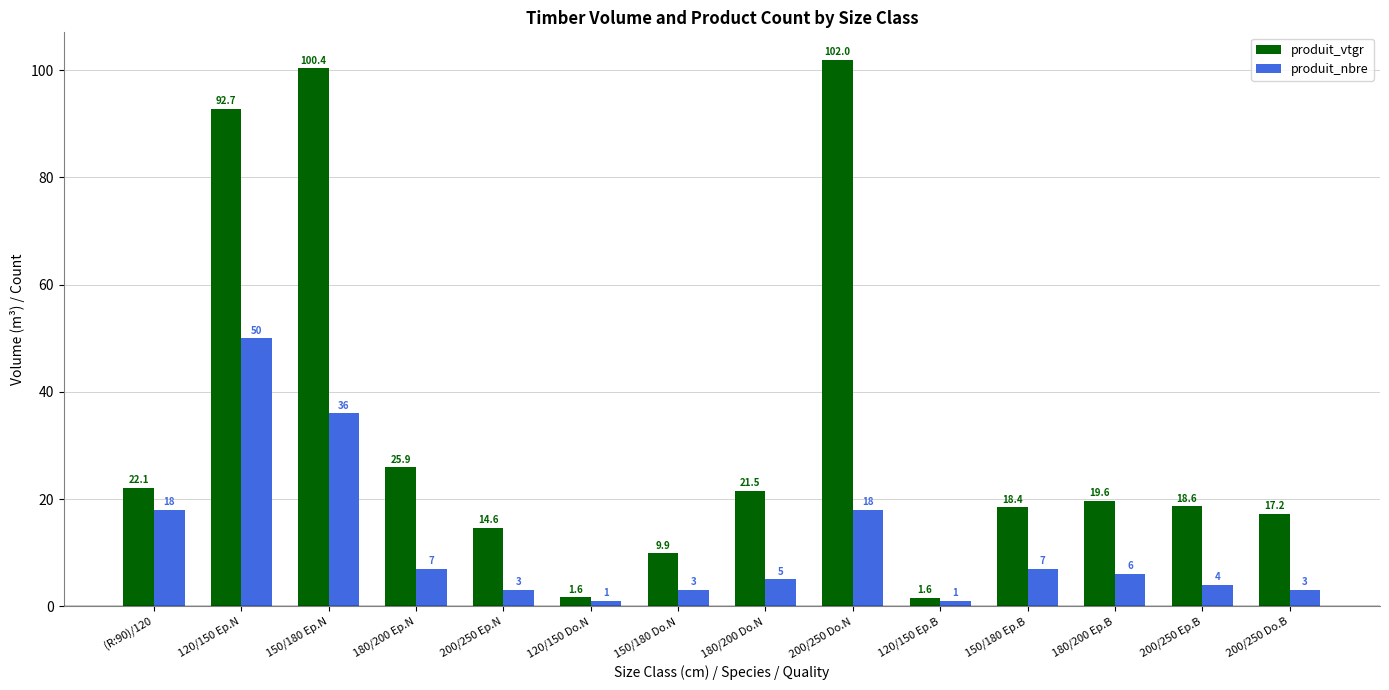

Rank the series by their maximum value, from highest to lowest.

produit_vtgr, produit_nbre